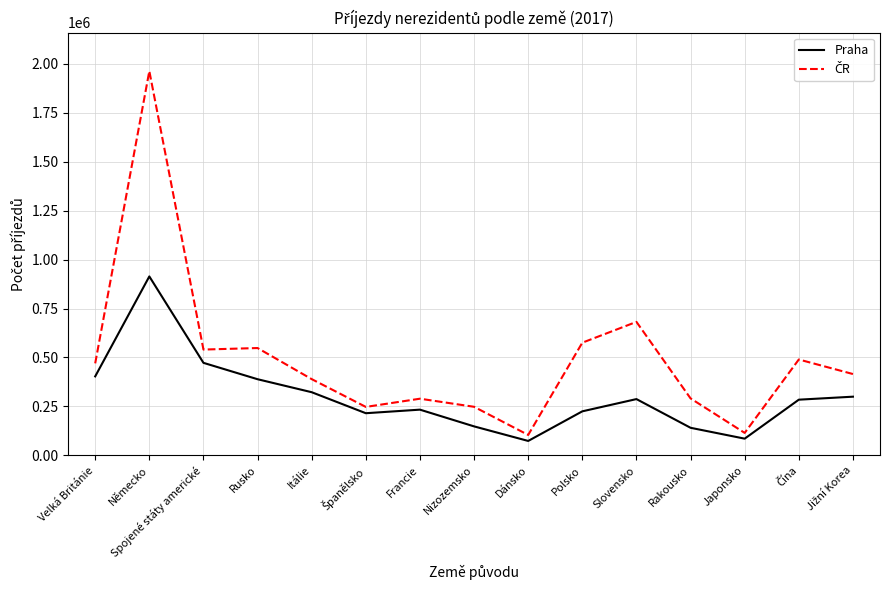

What is the minimum value for Praha?

73899